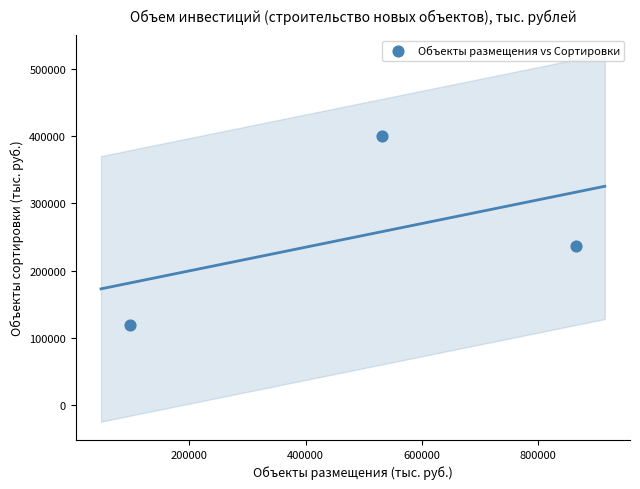

What Y value in the scatter plot is closest to 259803?

236294